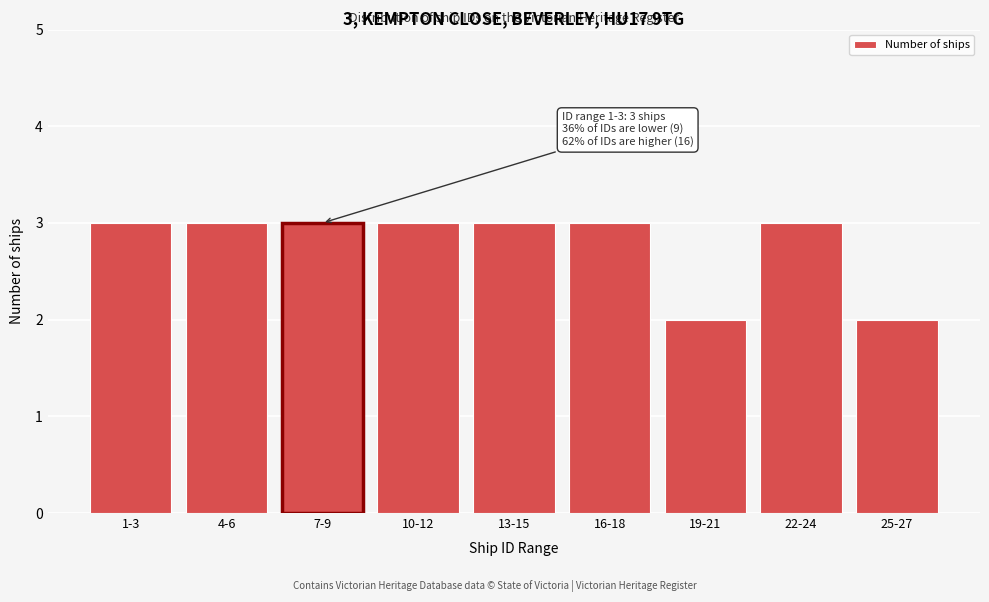

Reading left to right, what are all the values shown in this chart?

3	3	3	3	3	3	2	3	2